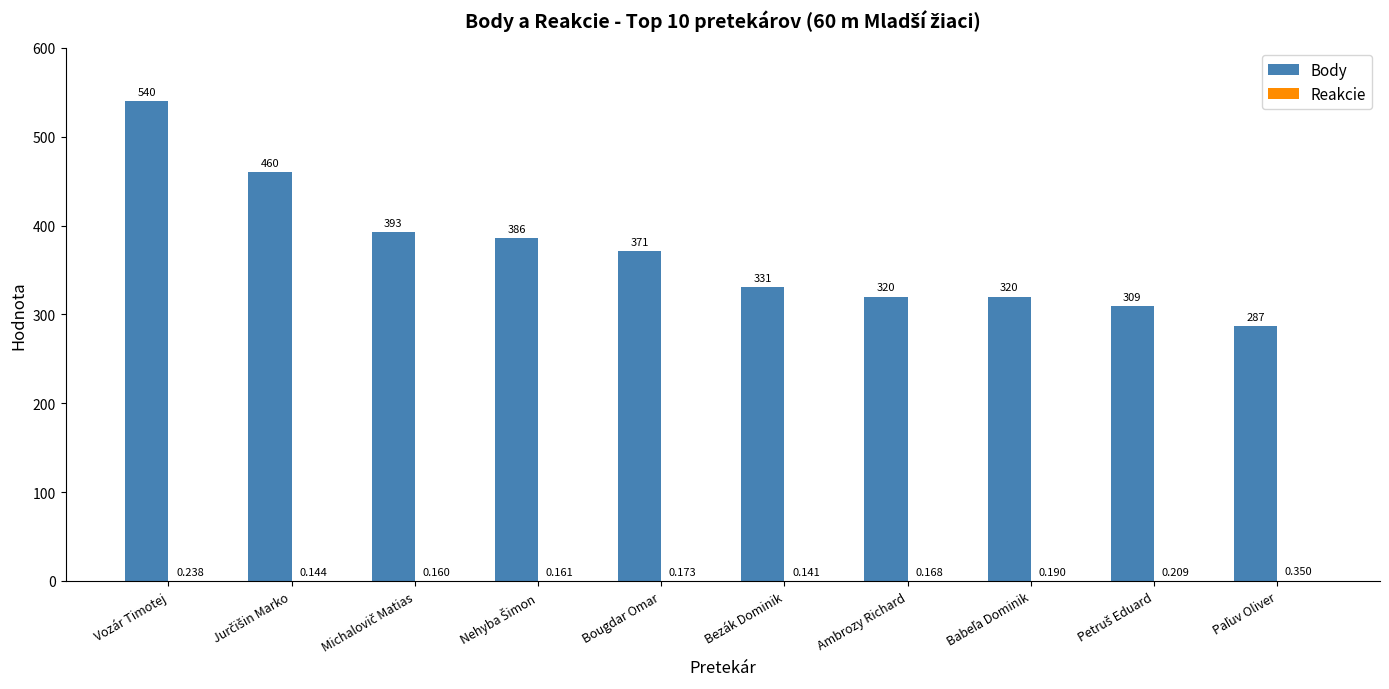

Which series changed the most between Vozár Timotej and Bezák Dominik?

Body